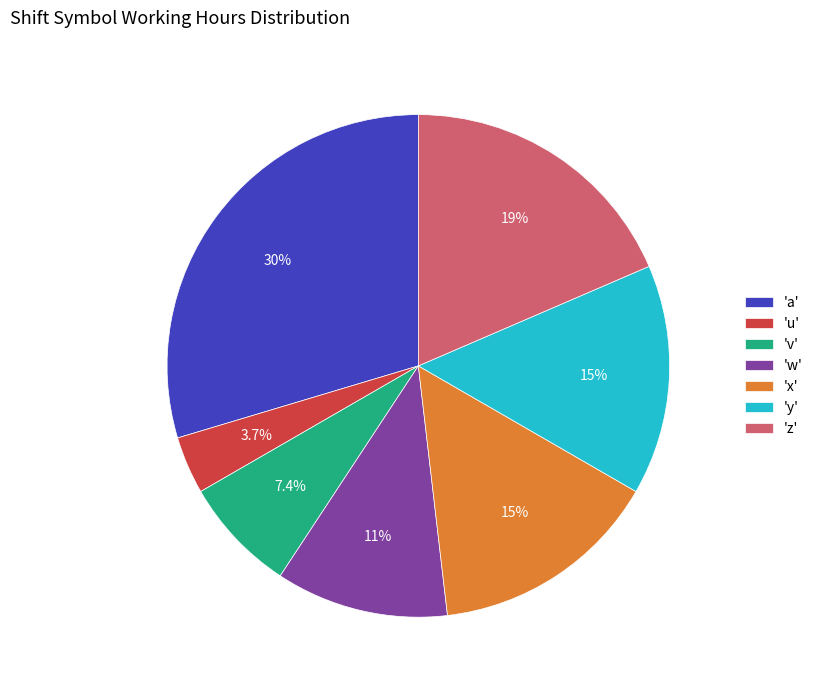

How much of the chart is everything except 'w'?

88.9%